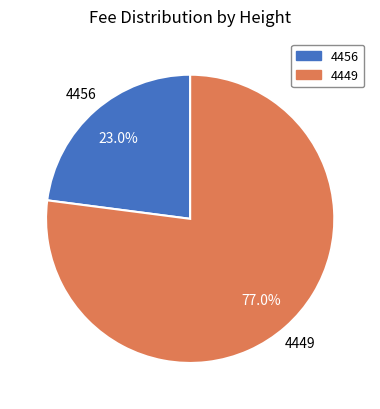

Which has a higher value, 4449 or 4456?

4449